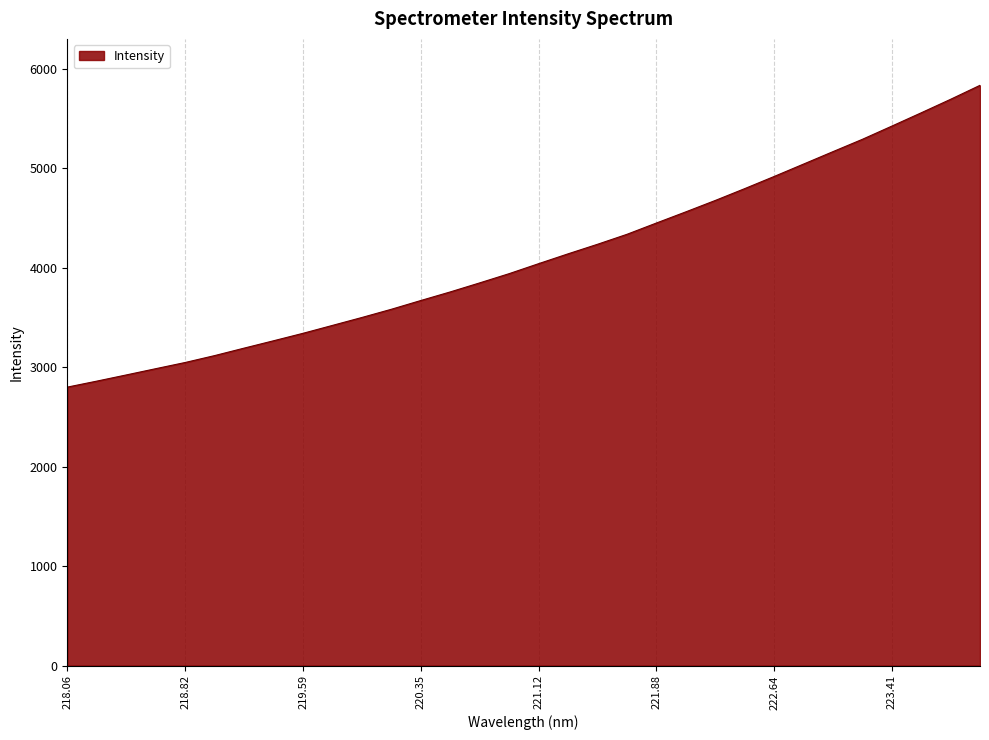

What is the smallest value displayed?

2799.6